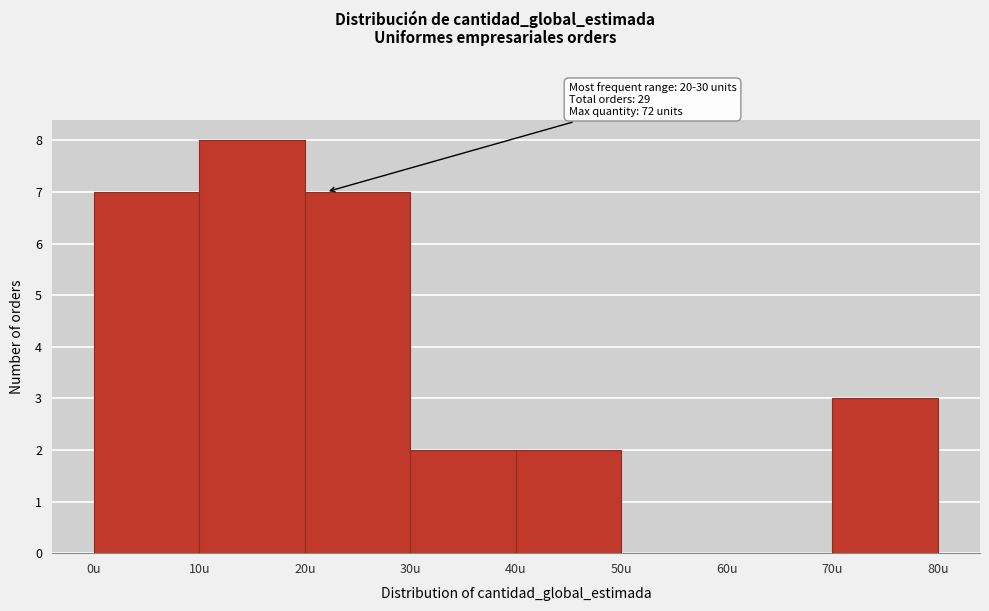

Which range on the x-axis has the tallest bar?

10 to 20